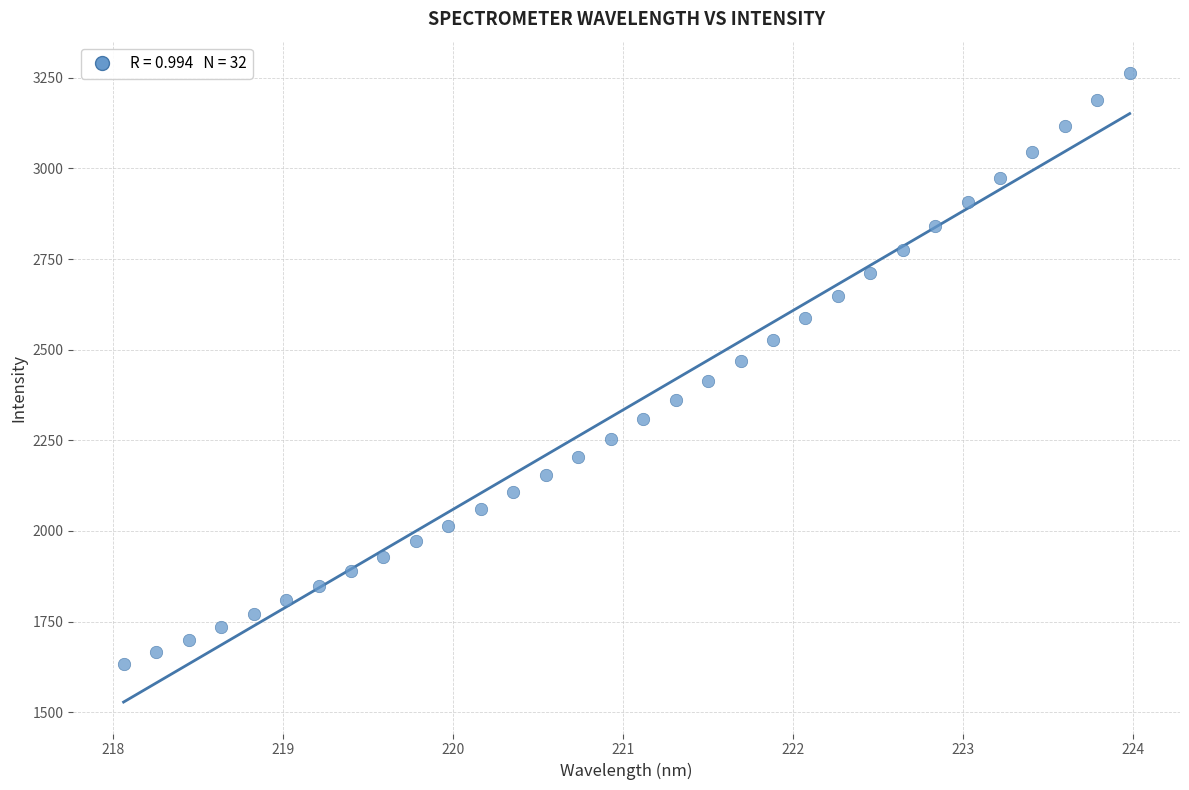

What is the range of Y values (max minus min)?

1630.2